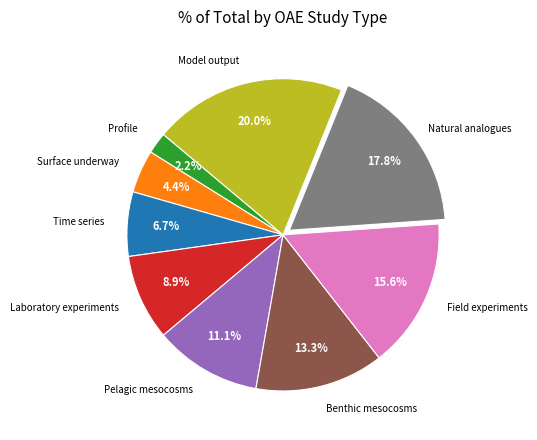

Is there a majority slice in this chart?

No